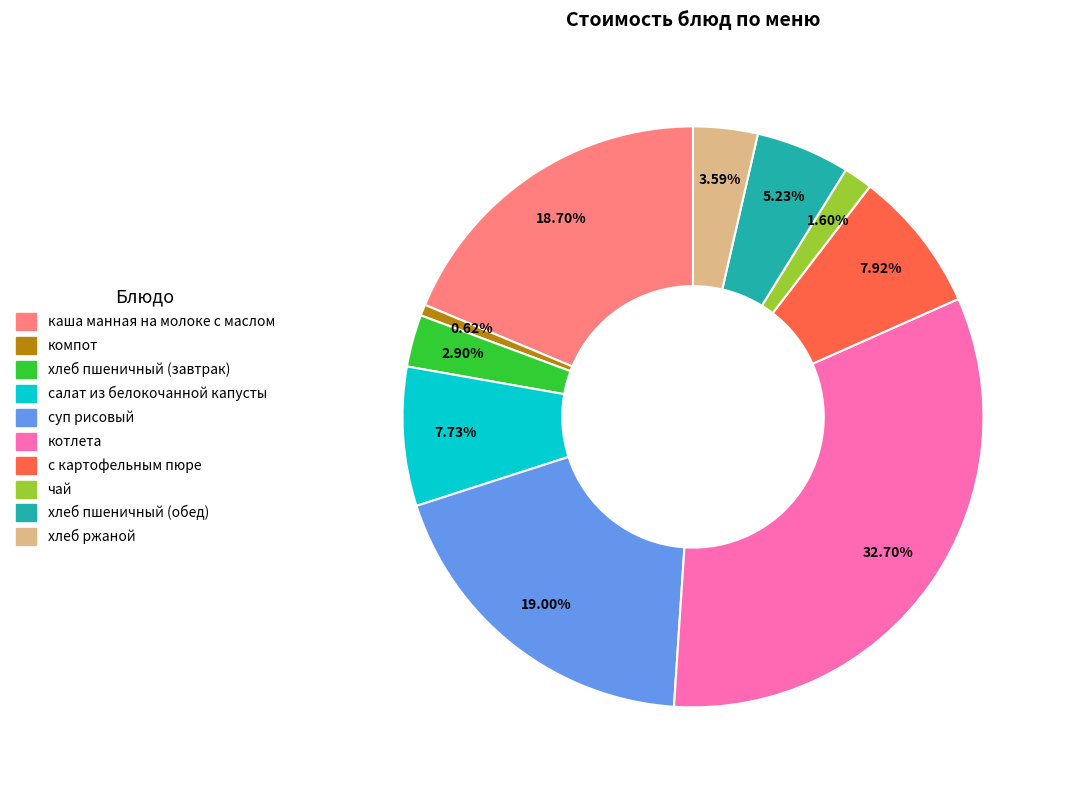

True or false: компот accounts for 14% of the total.

False